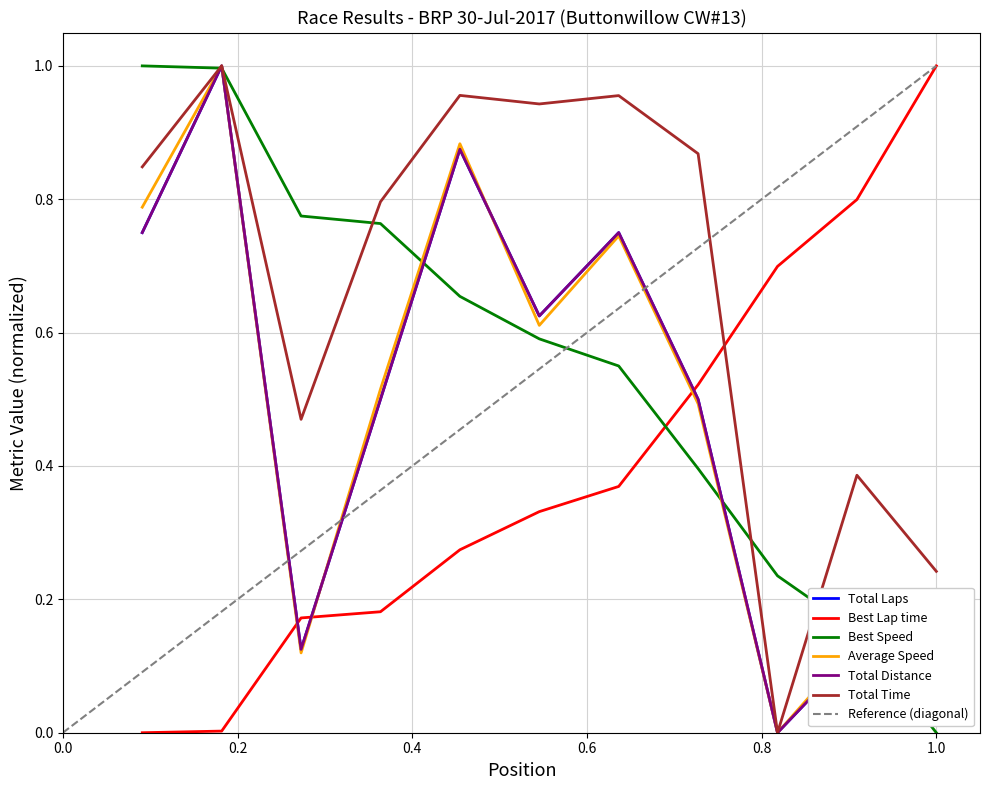

Does the chart have visible grid lines?

Yes